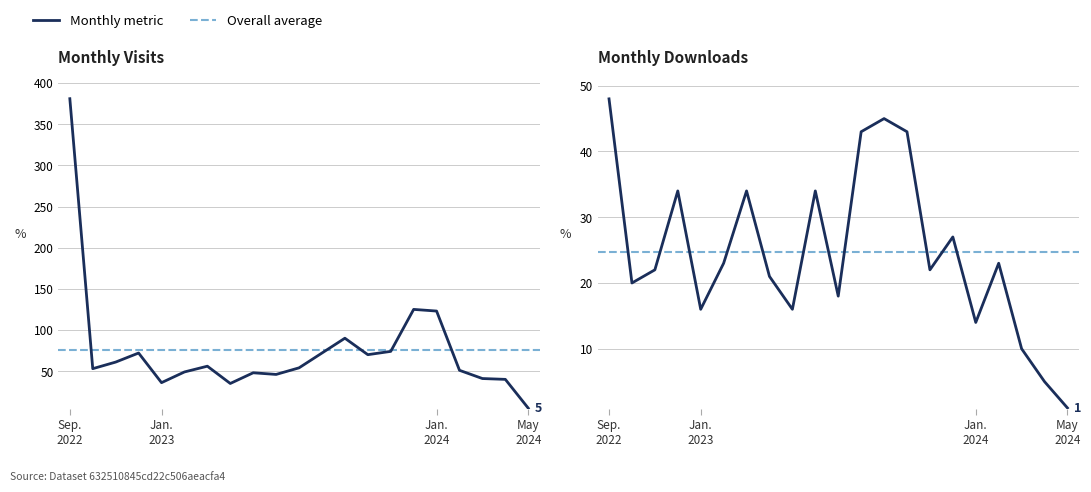

True or false: monthly_download_resource and monthly_visit intersect in this chart.

False